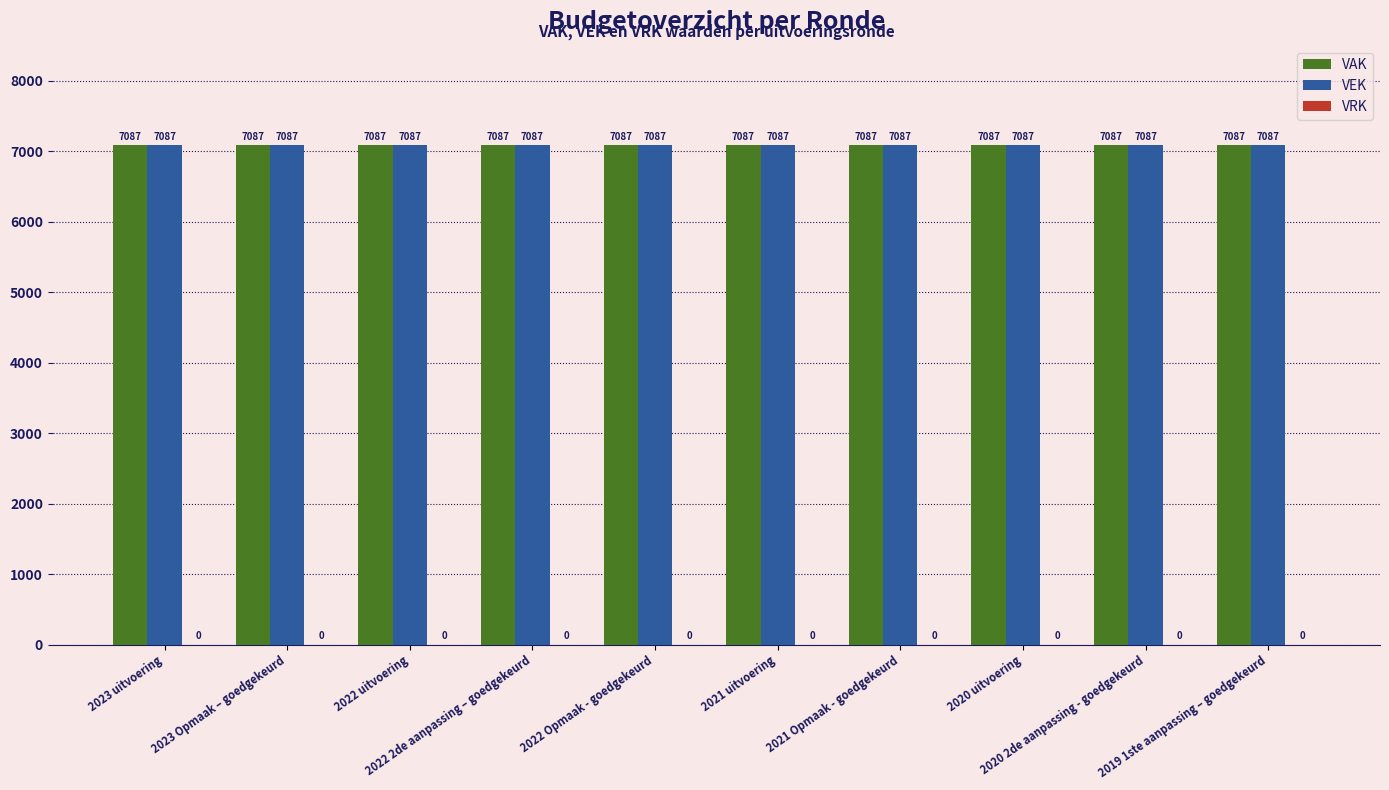

Reading left to right, transcribe all the data shown in this chart.

VAK: 7087	7087	7087	7087	7087	7087	7087	7087	7087	7087
VEK: 7087	7087	7087	7087	7087	7087	7087	7087	7087	7087
VRK: 0	0	0	0	0	0	0	0	0	0